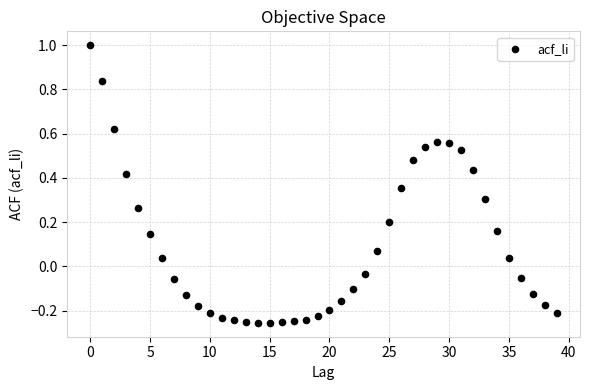

What is the range of Y values (max minus min)?

1.3